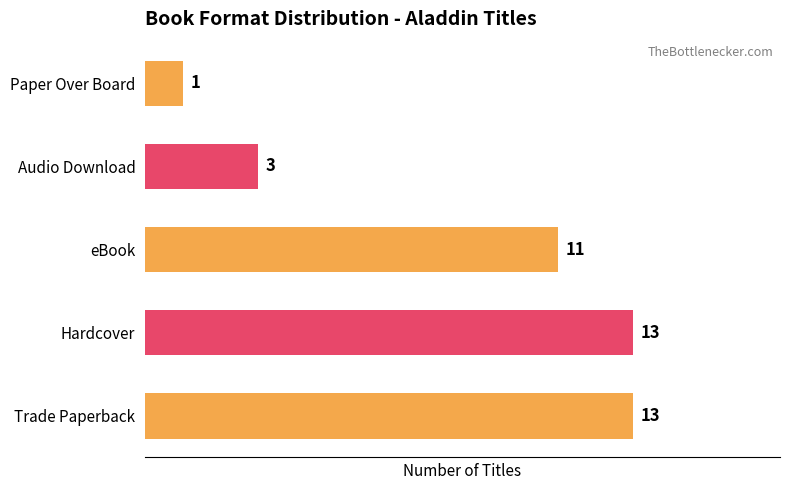

The value at eBook is 11. True or false?

True